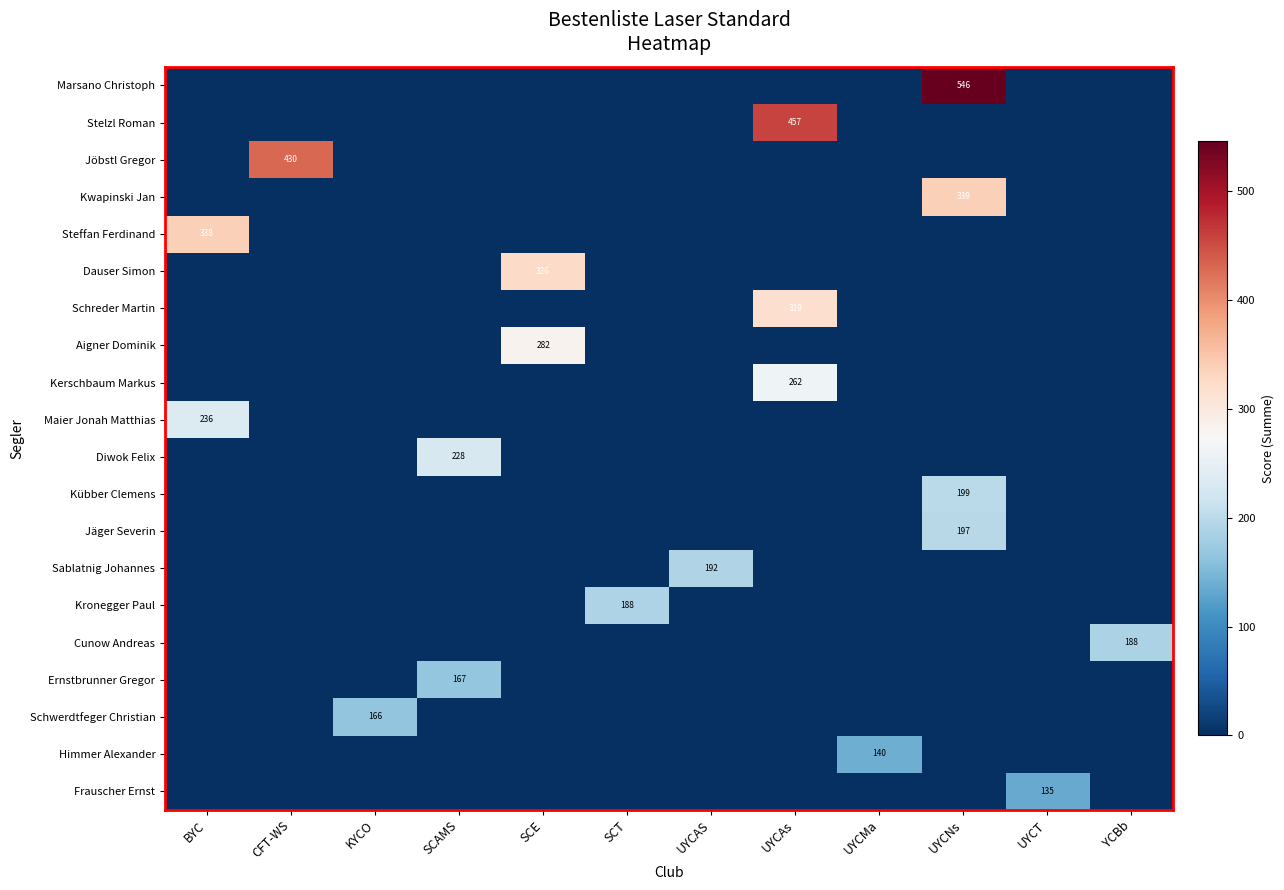

What is the total value across all series at UYCAs?

1037.5